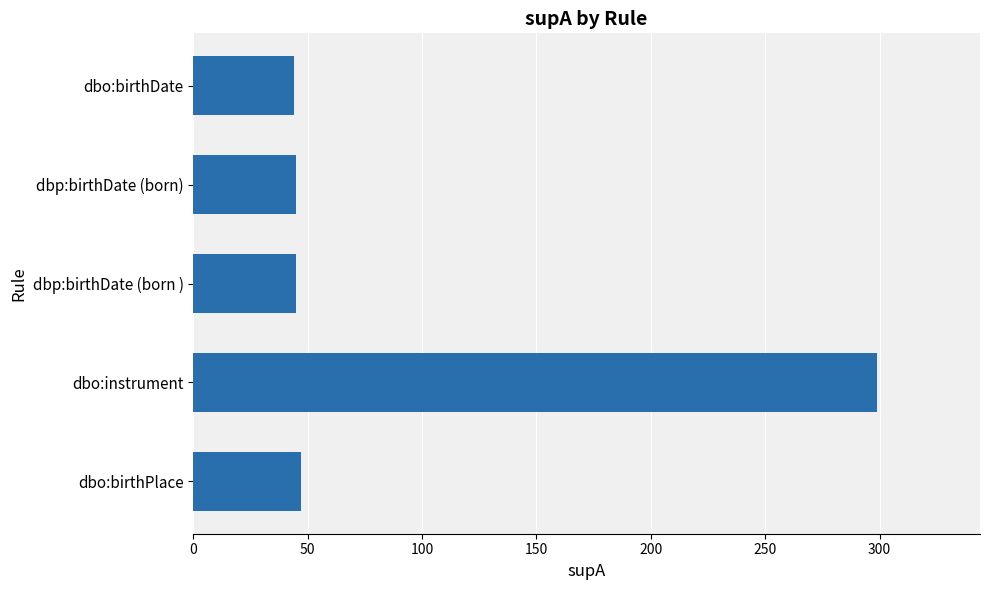

What is the difference between the second highest and minimum values?

3